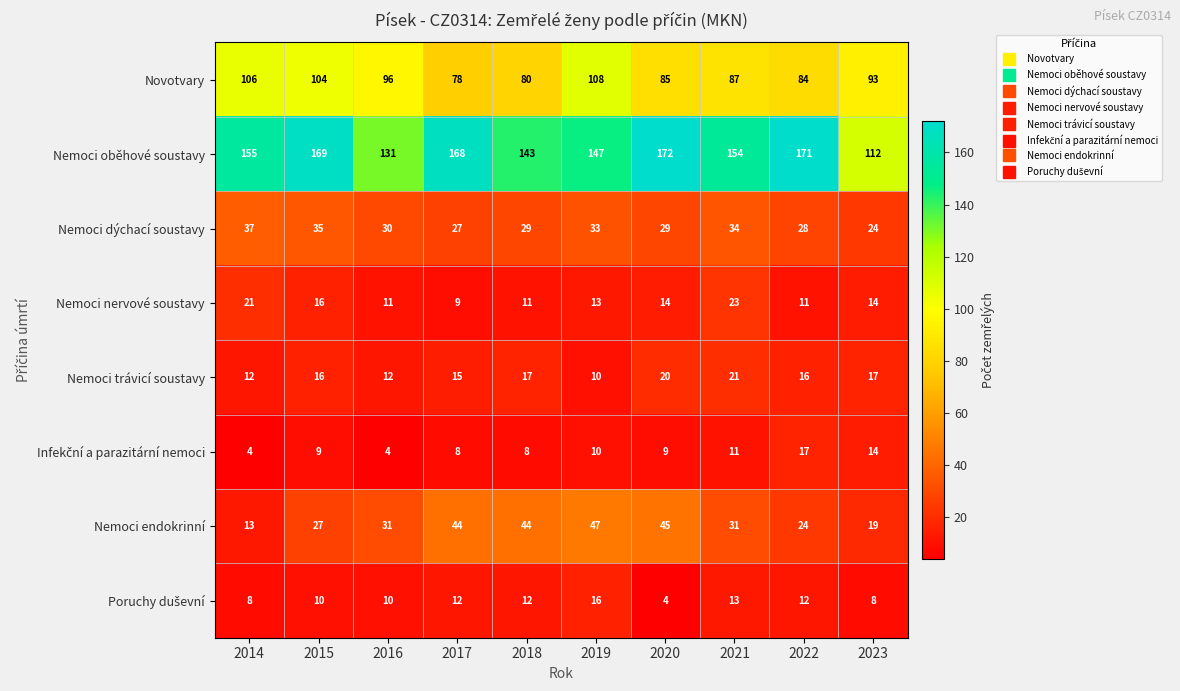

What is the sum of the Nemoci nervové soustavy values at 2020 and 2023?

28